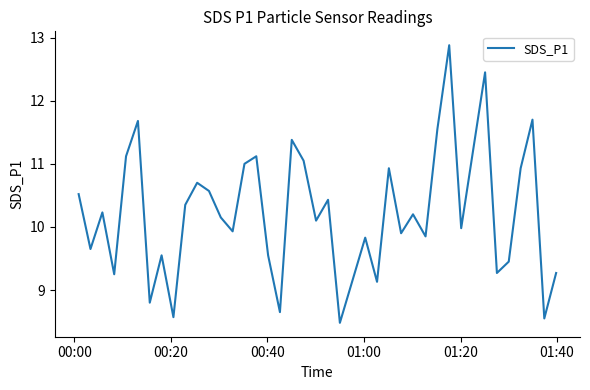

What is the minimum value shown in the chart?

8.5